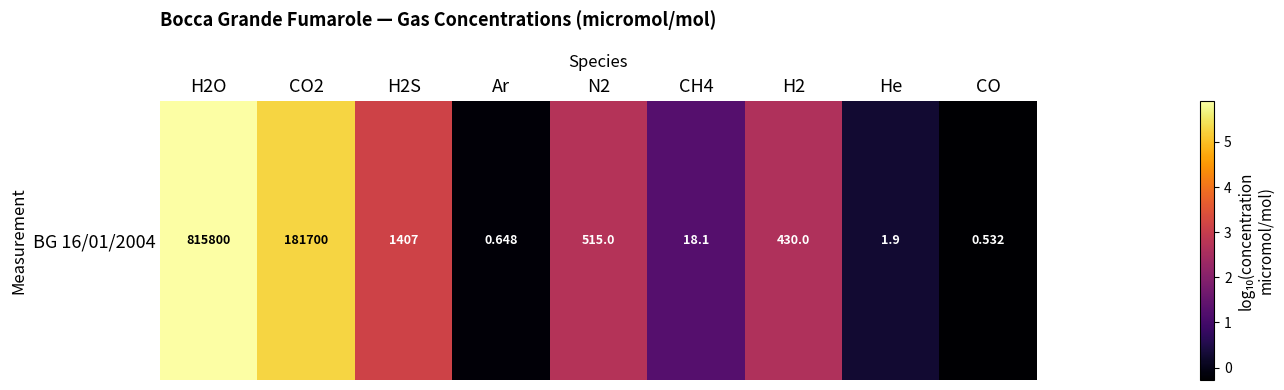

Is it true that the value at CO2 is 5.3?

True